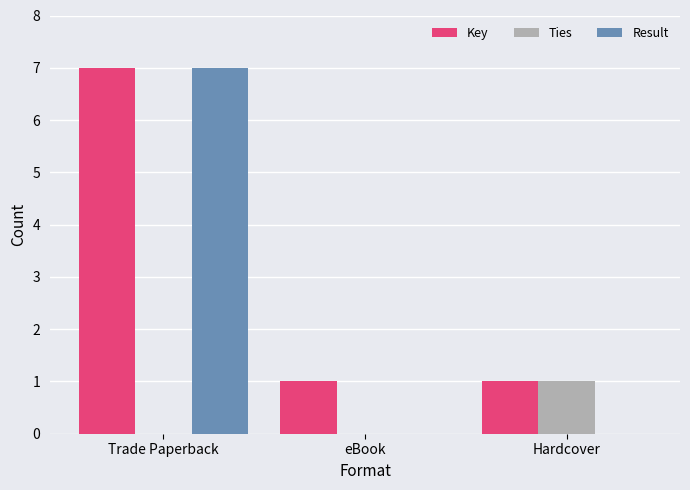

Are the bars grouped side by side (vs. stacked)?

Yes